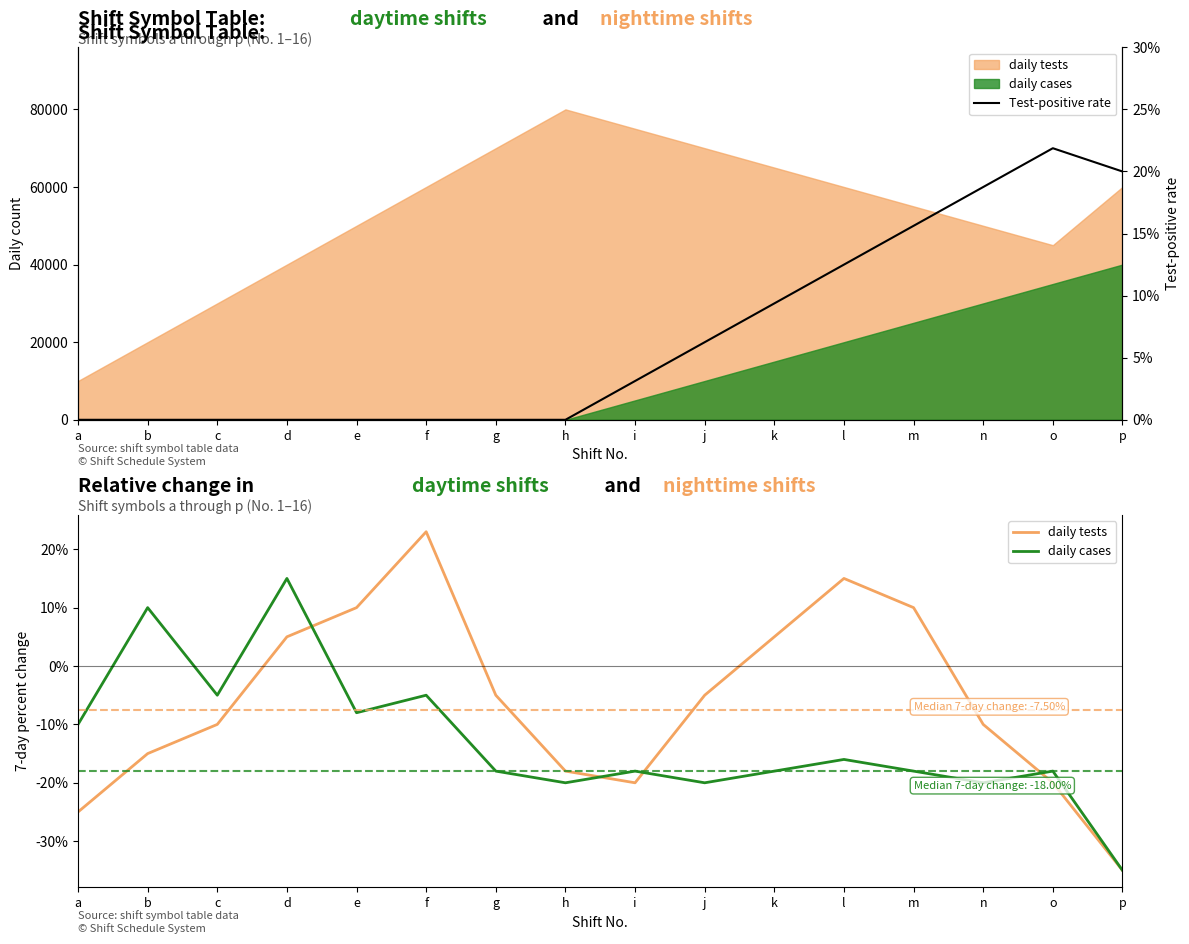

How many values in Test-positive rate are above zero?

8